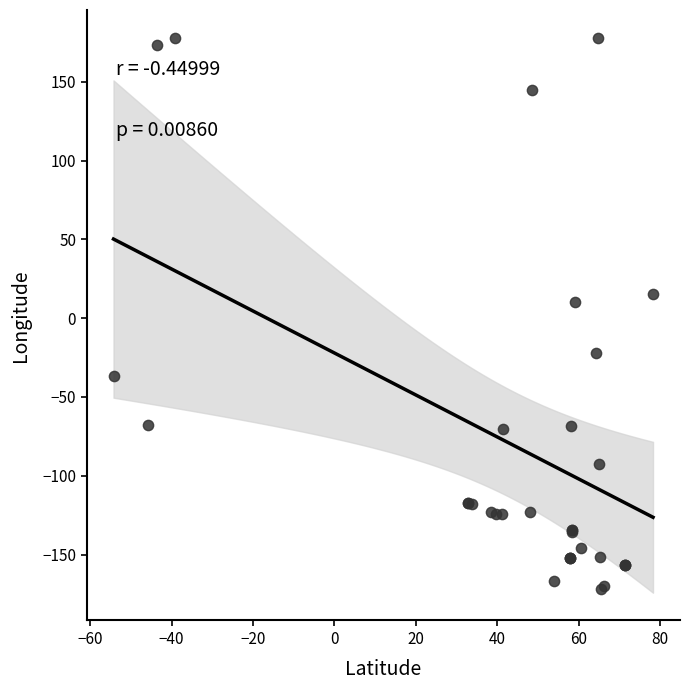

What Y value in the scatter plot is closest to 3?

10.0